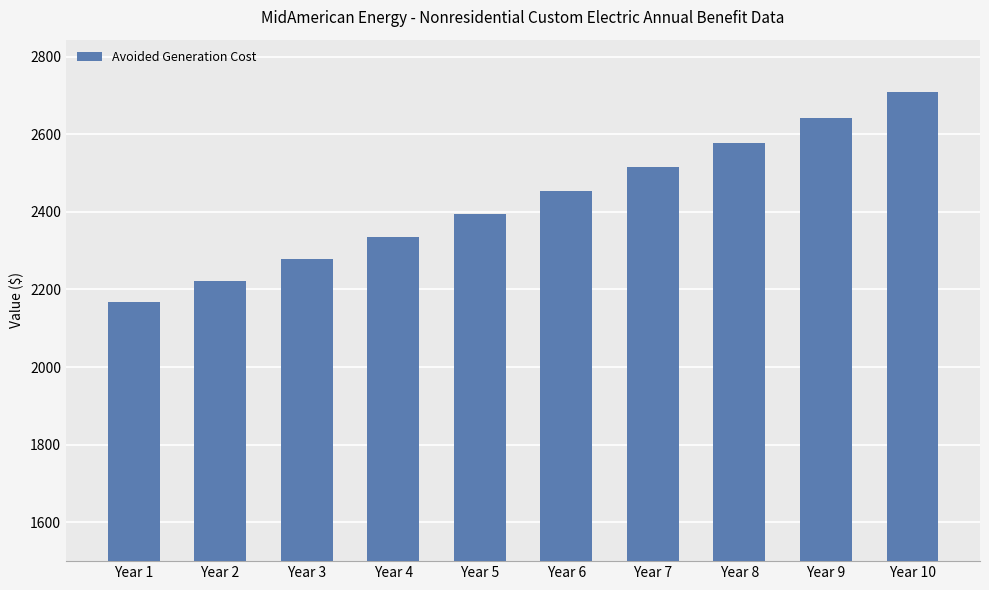

Read the value at Year 1.

2168.7